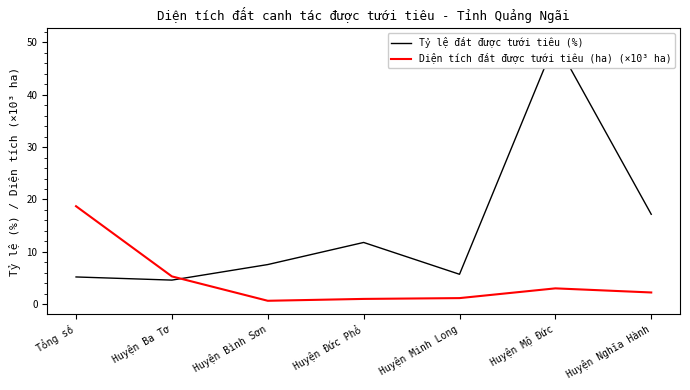

Which series has the widest spread of values?

Tỷ lệ đất được tưới tiêu (%)